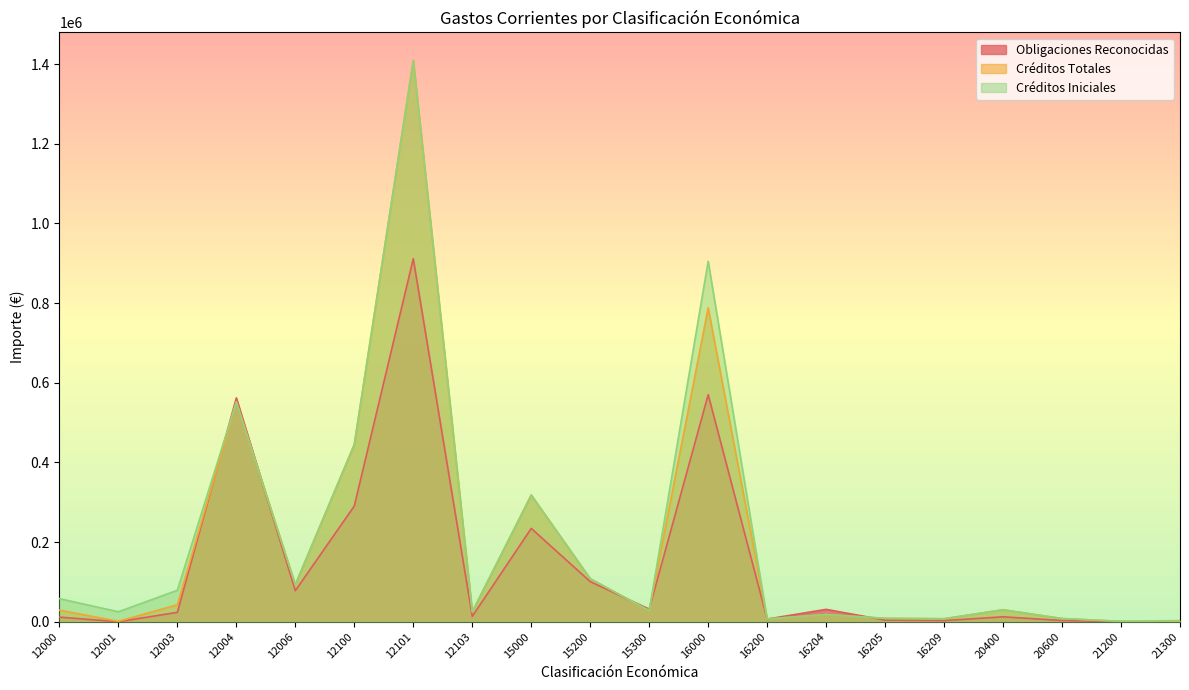

What is the minimum value for Créditos Totales?

10.0